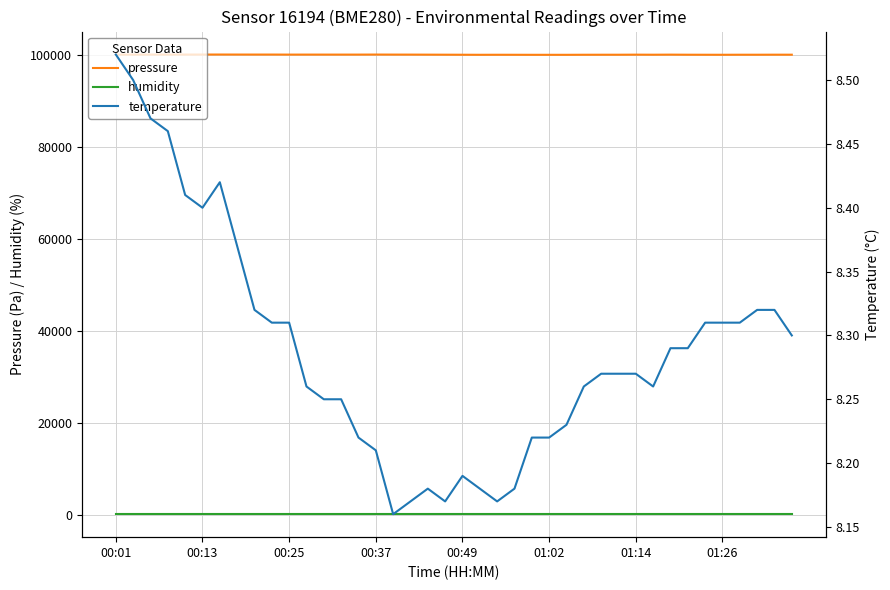

True or false: pressure and humidity cross at least once.

False